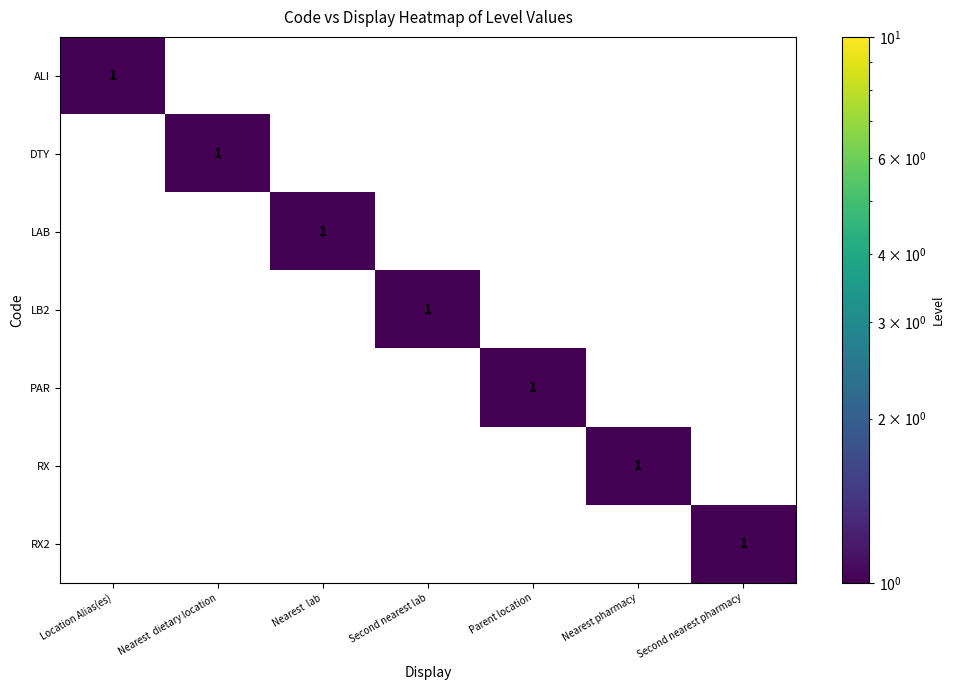

What is the difference between the RX2 values at Parent location and Second nearest pharmacy?

1